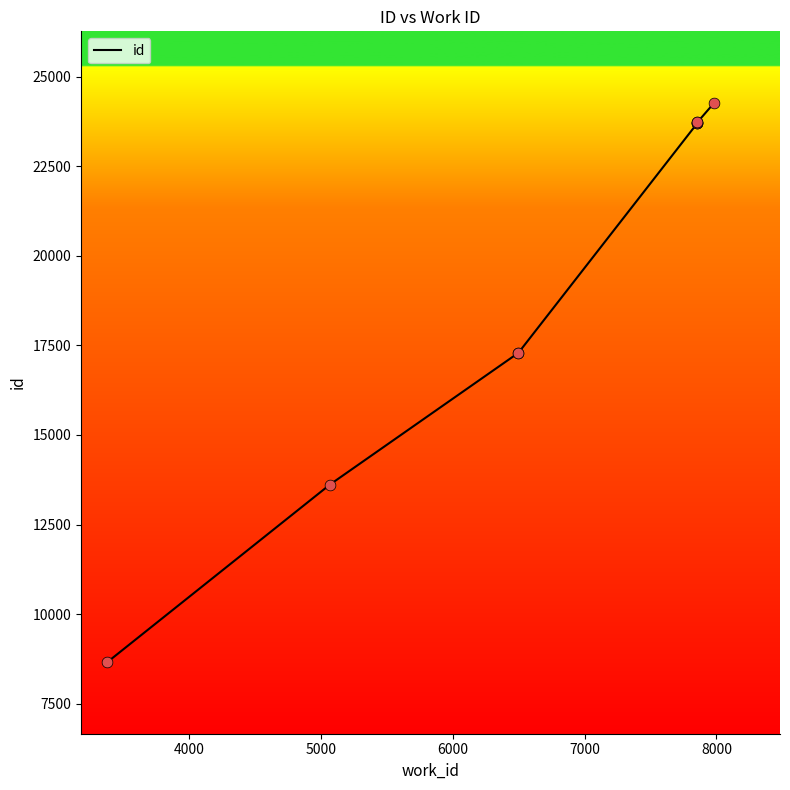

What is the change in value from 4000 to 7000?

+10088